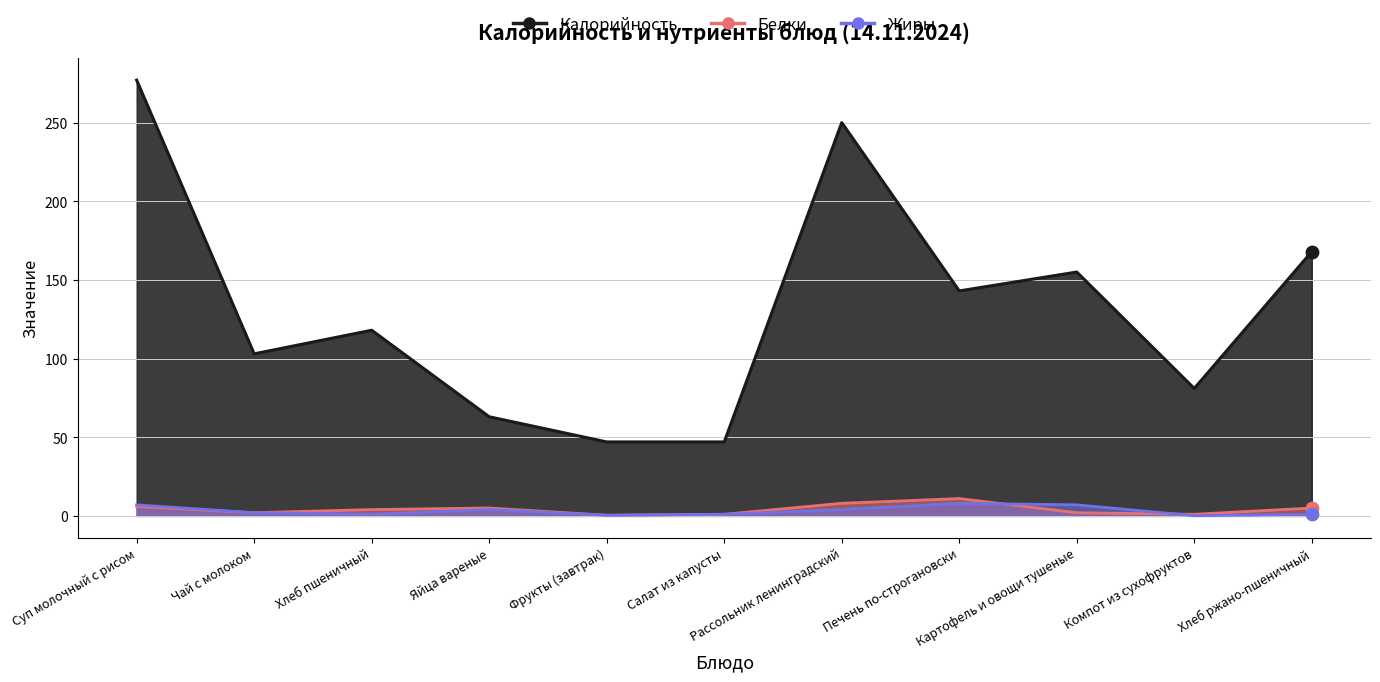

What are all the series names shown in the legend?

Калорийность, Белки, Жиры